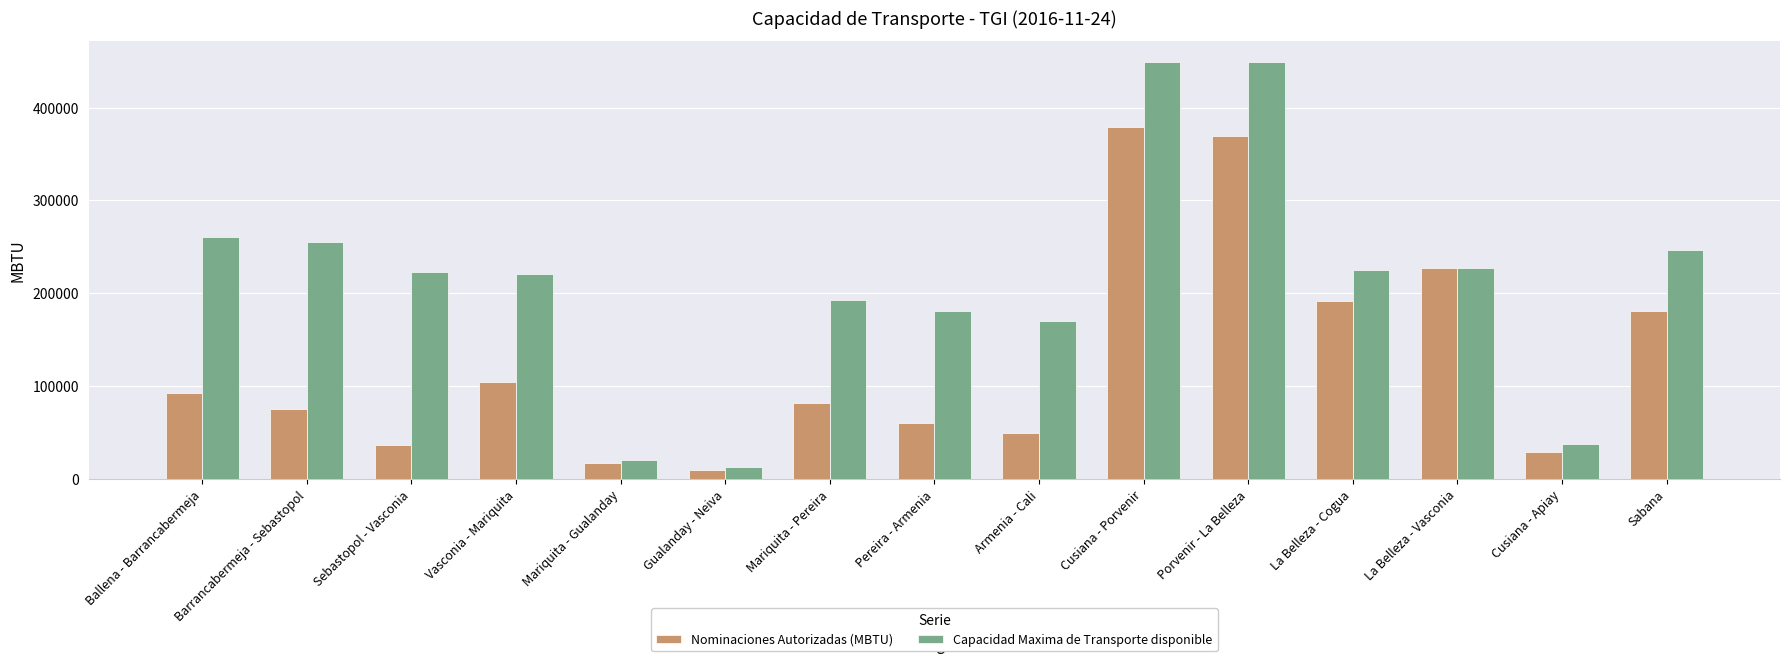

What is the difference between the second highest and minimum values in the Capacidad Maxima de Transporte disponible series?

436730.9